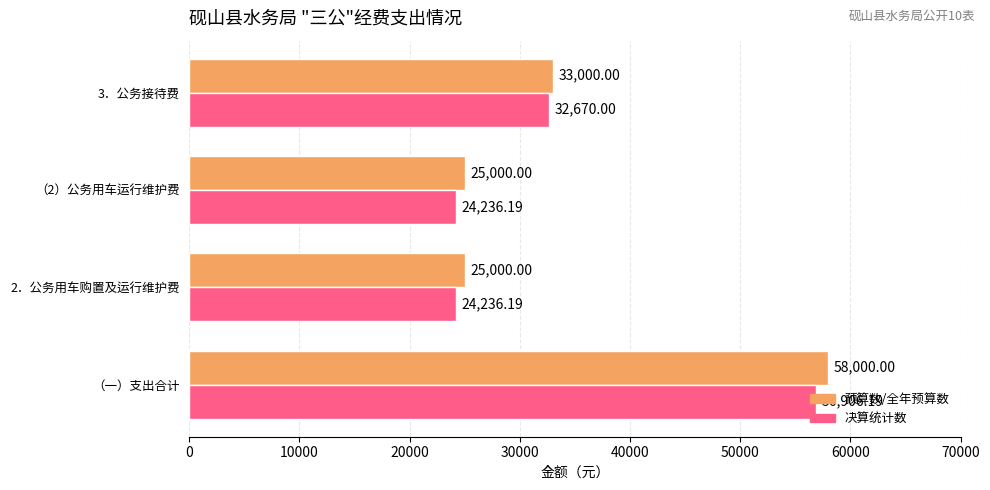

Which label corresponds to the largest value in the chart?

（一）支出合计